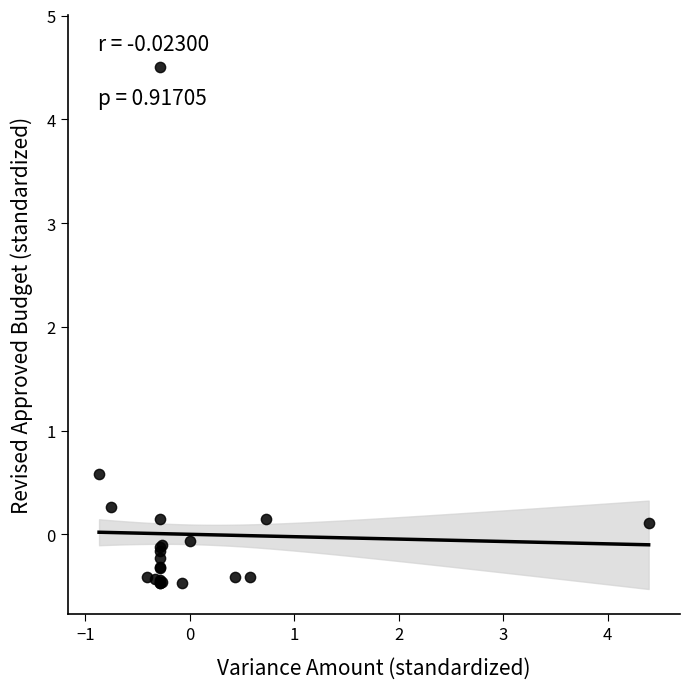

What Y value in the scatter plot is closest to 2?

0.6